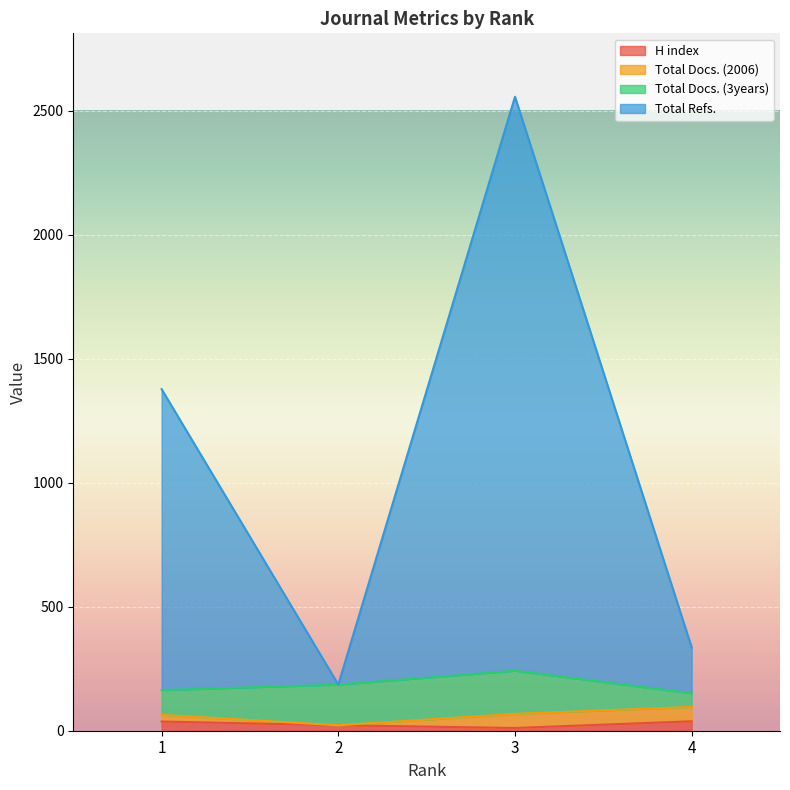

At which category does Total Refs. reach its first local valley?

2